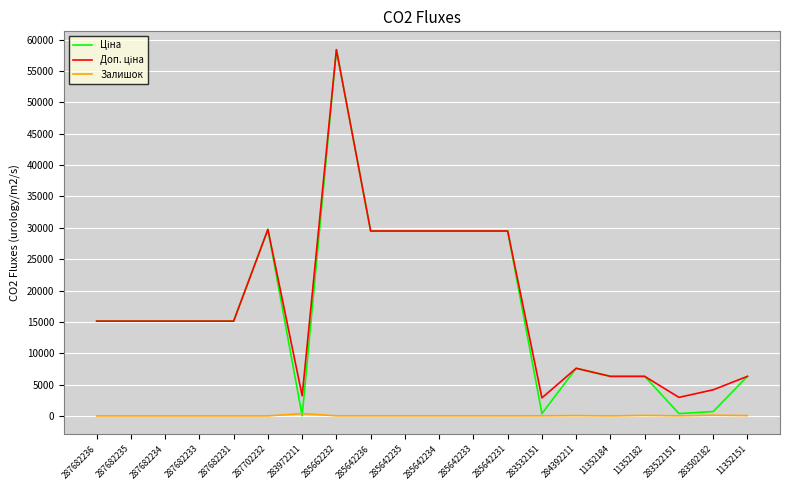

What is the spread (max minus min) of values at 283522151?

2940.8